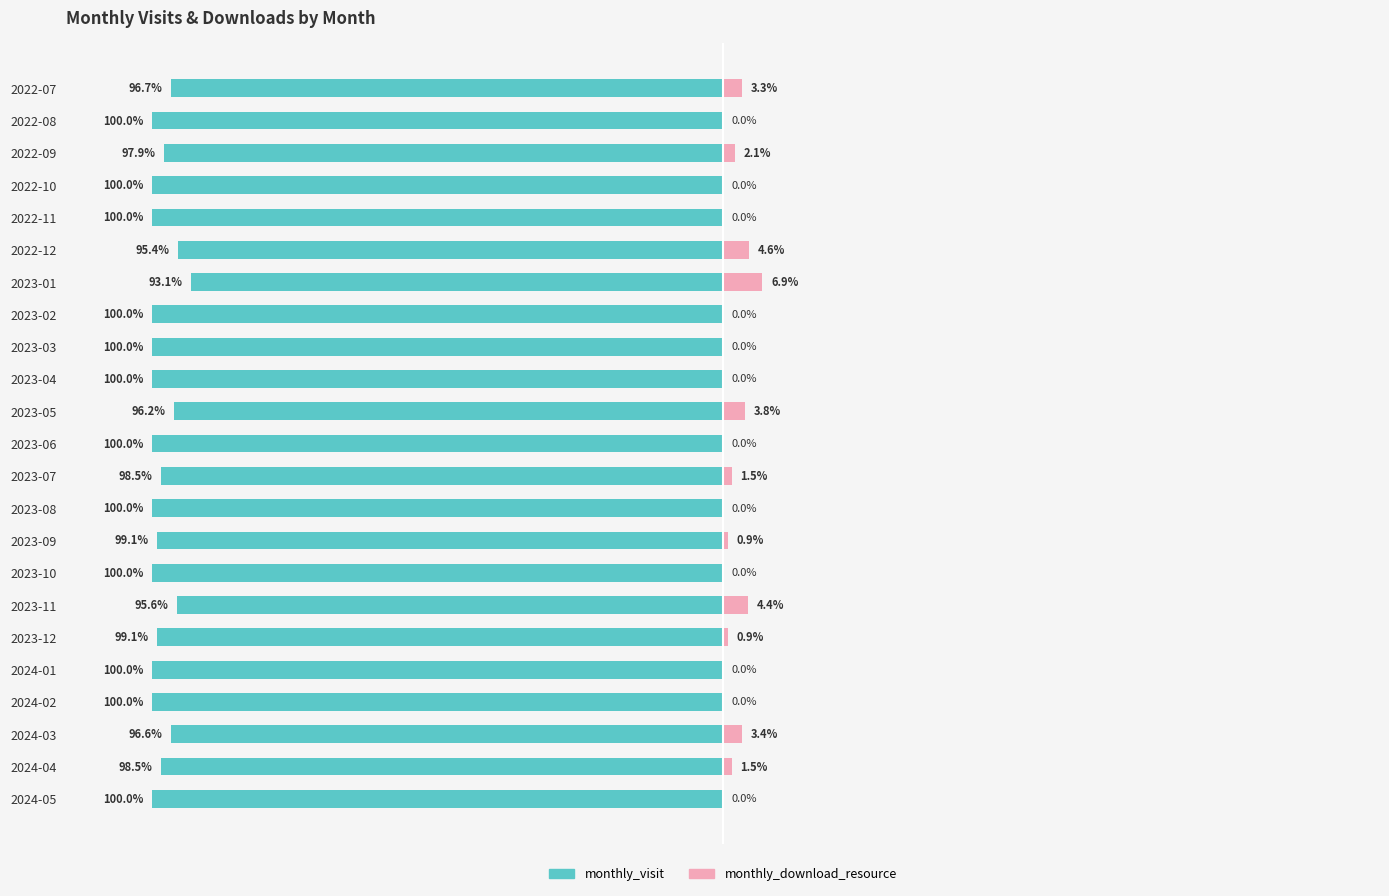

How many positive values does the monthly_download_resource series have?

11